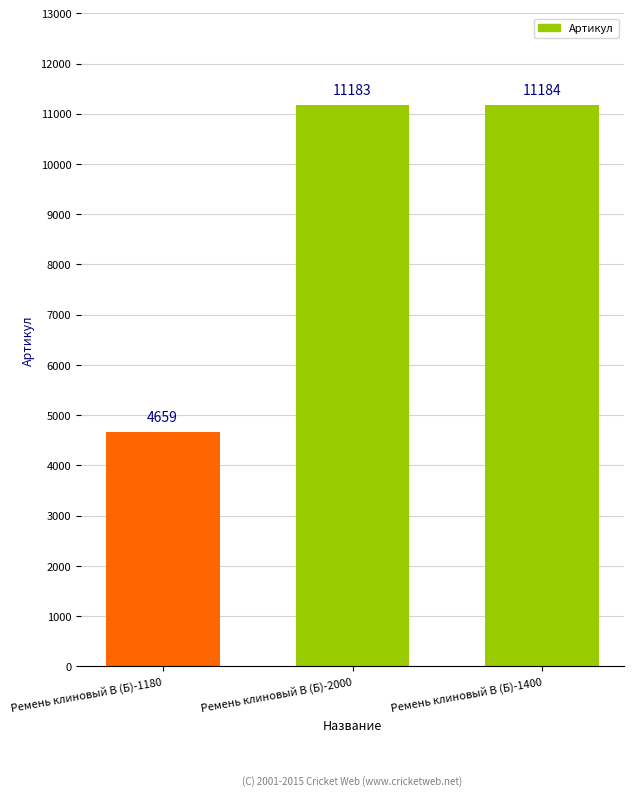

The chart shows a value of 11183 at Ремень клиновый В (Б)-2000. True or false?

True